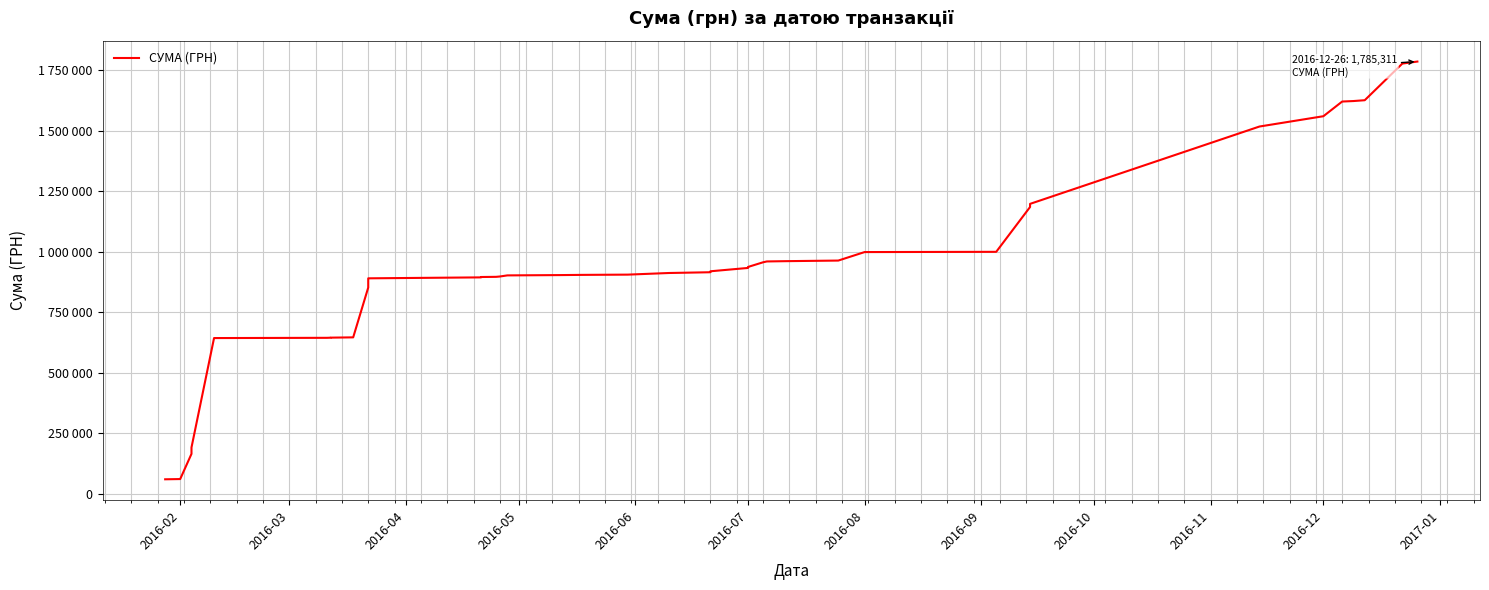

Between 2016-11 and 2016-02, which is larger?

2016-11